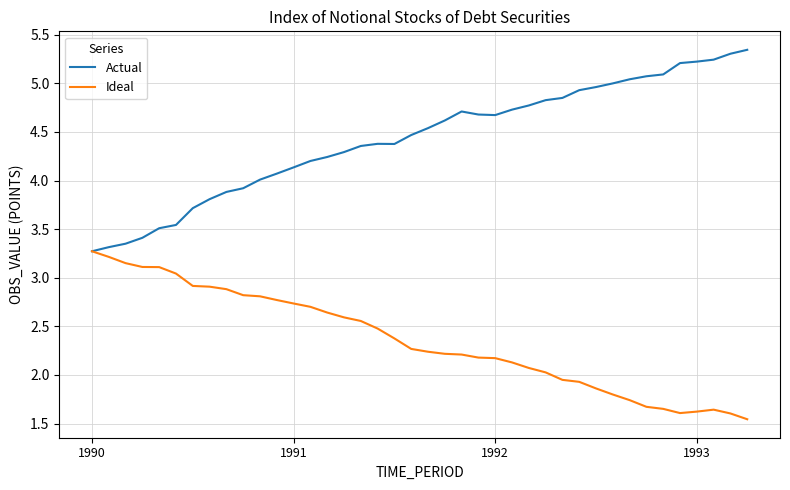

Which series has the widest spread of values?

Actual